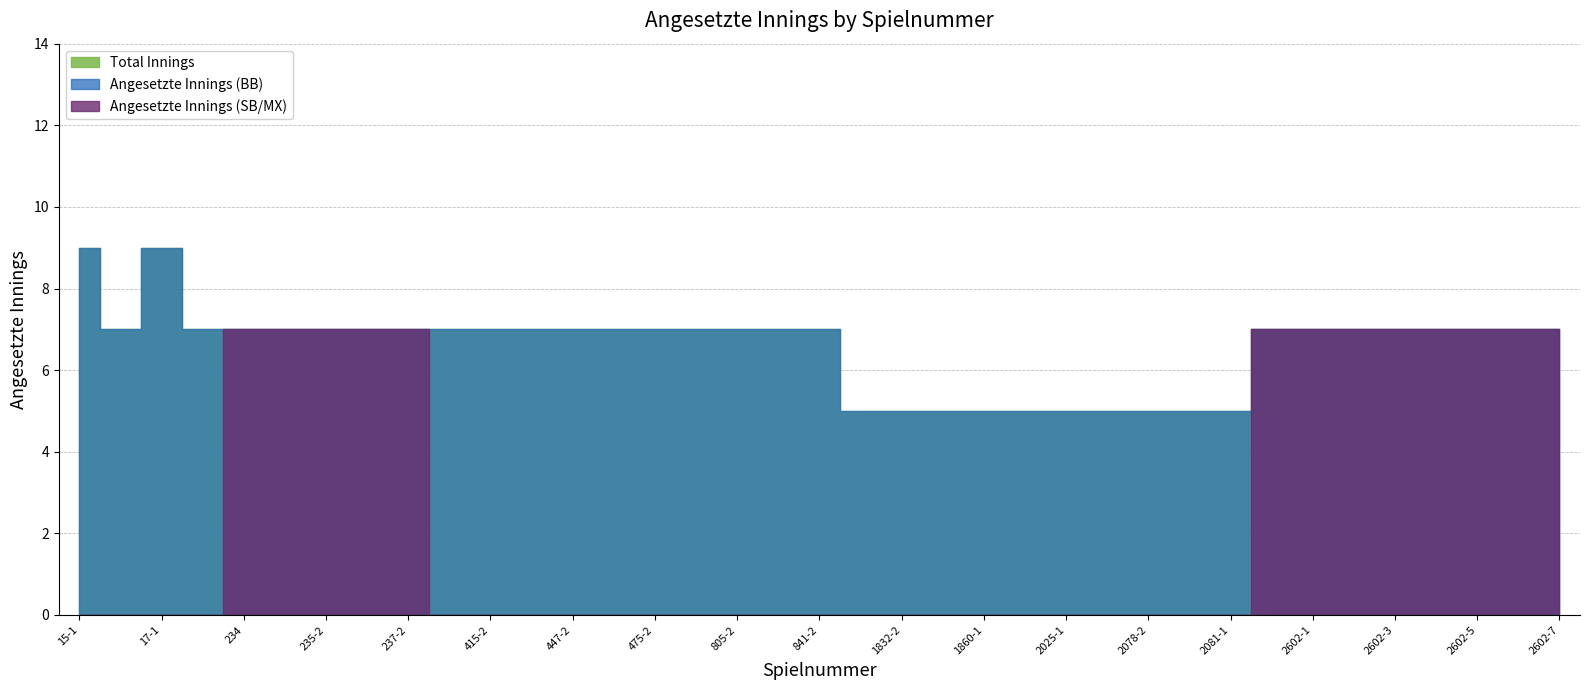

True or false: Angesetzte Innings (BB) and Angesetzte Innings (SB/MX) intersect in this chart.

False